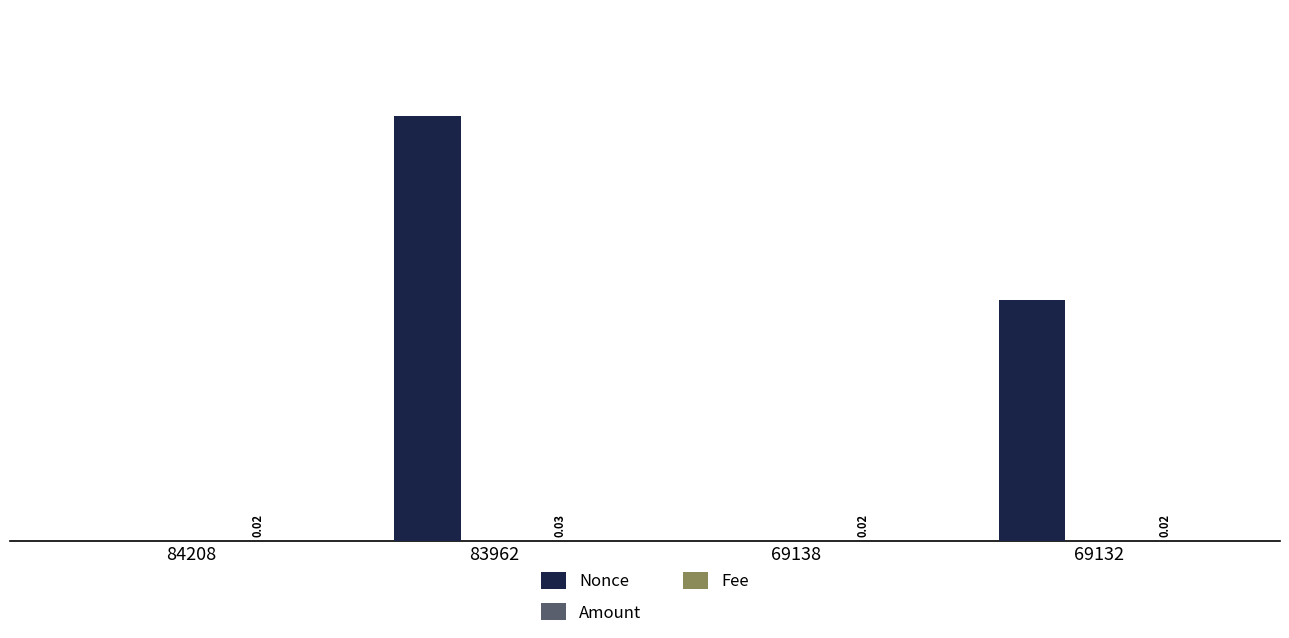

Between 69138 and 69132, which series saw the biggest shift?

Nonce